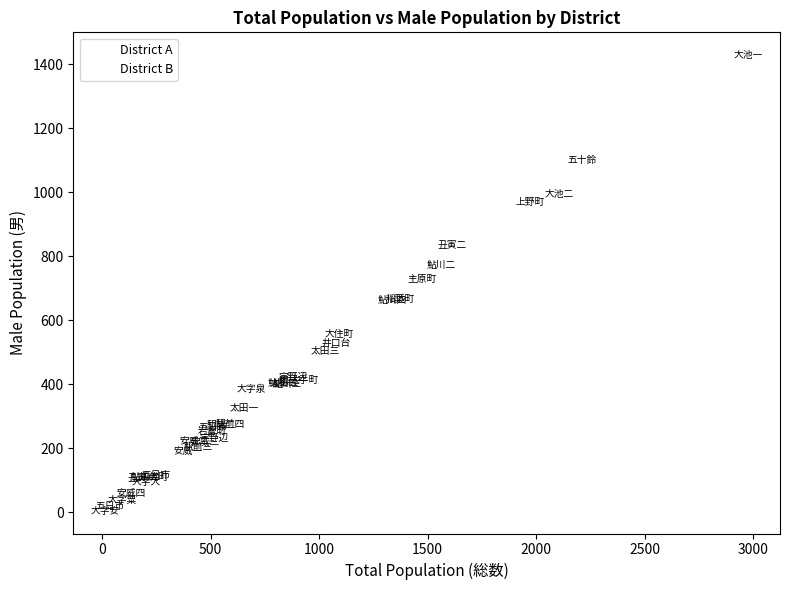

Which series reaches the minimum Y coordinate?

District A